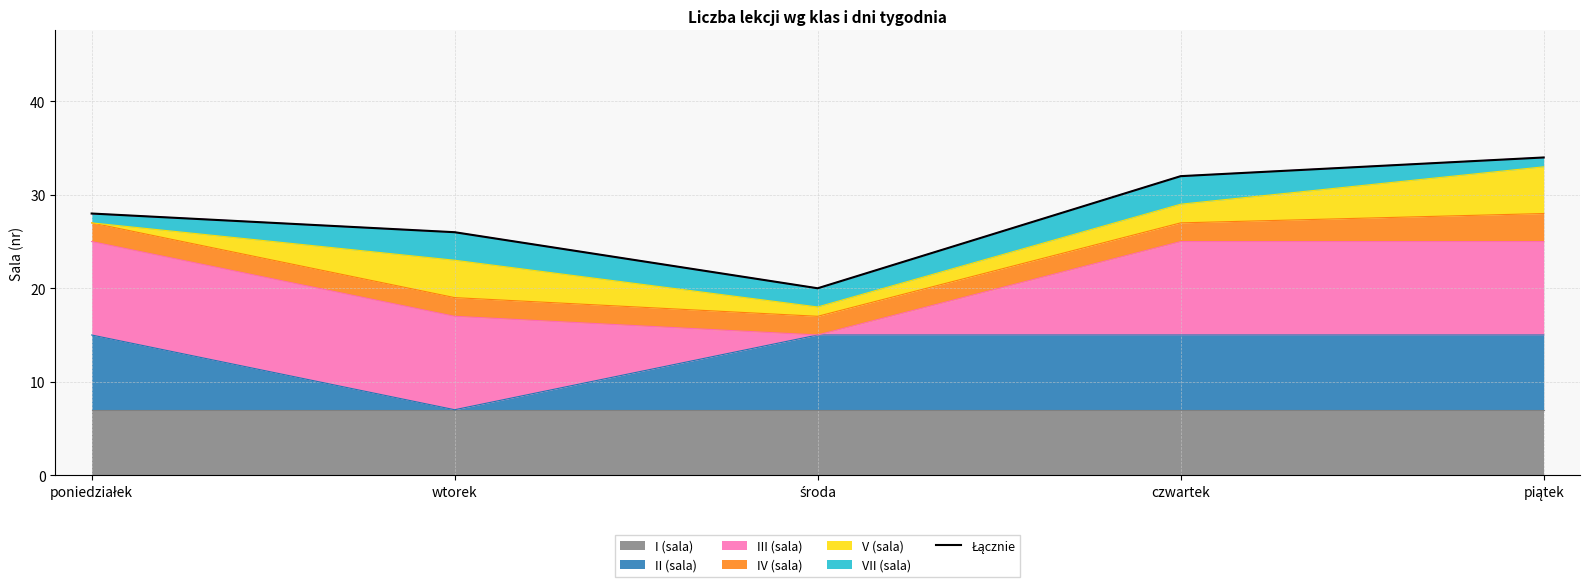

What value does the data have at wtorek, to the nearest 10?

30